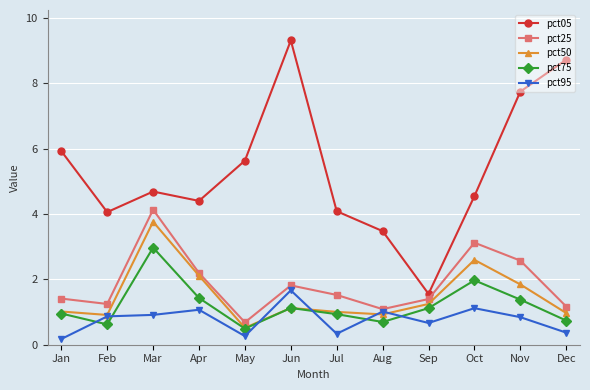

What is the spread (max minus min) of values at Feb?

3.4